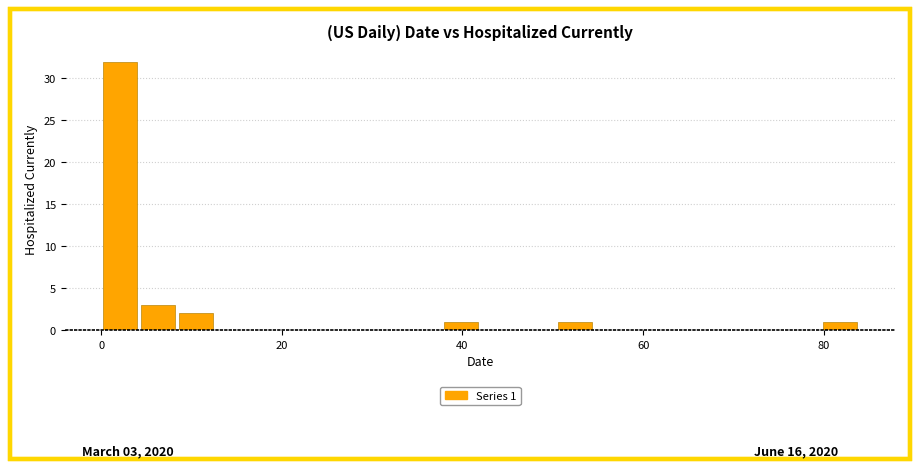

Read against the x-axis, roughly where is the centre of the tallest bar?

2